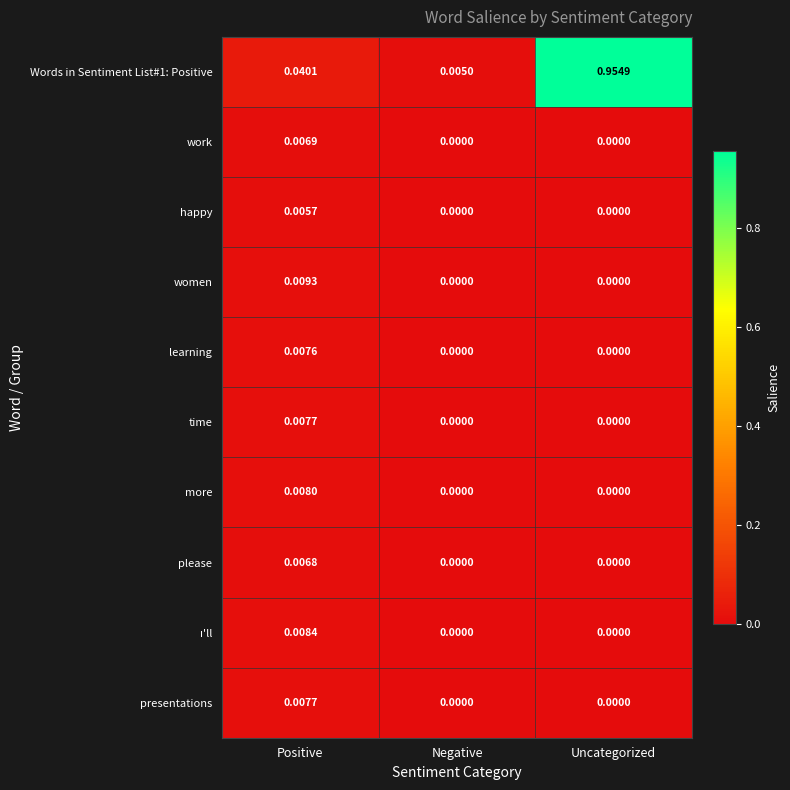

At which category does the chart reach its peak across all series?

Uncategorized